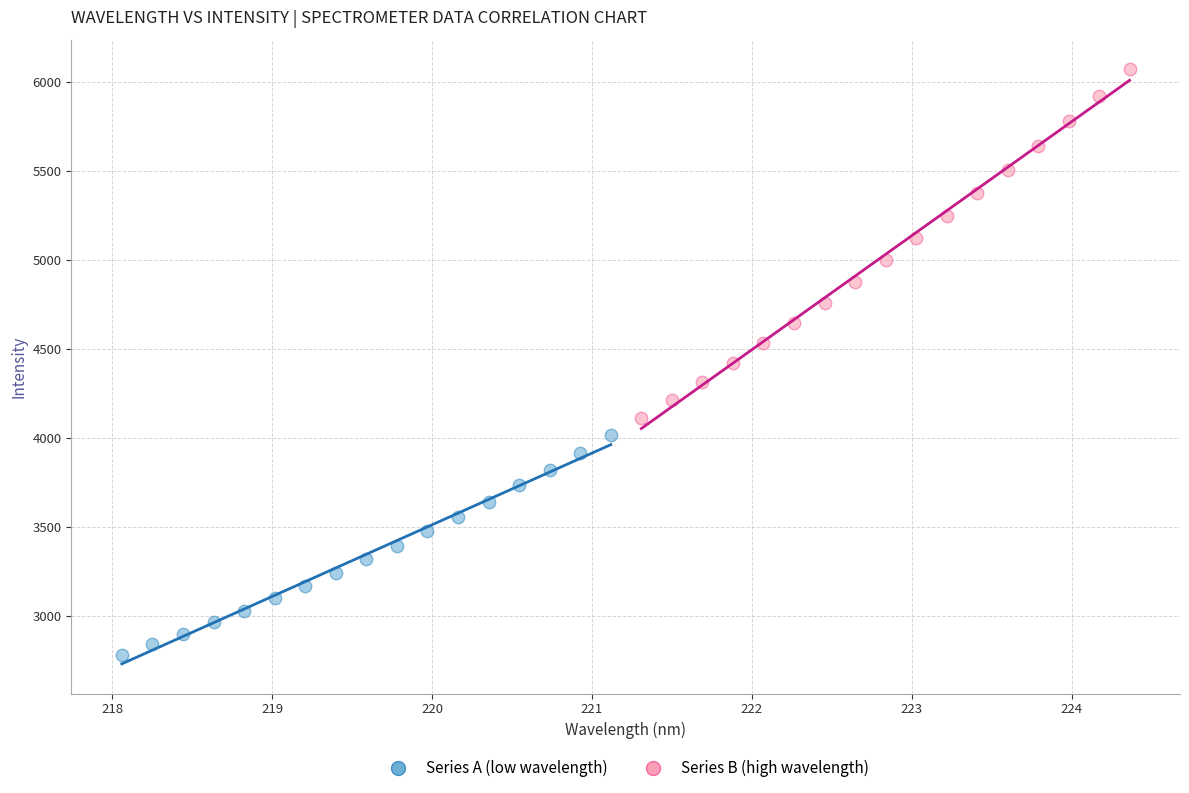

Which series reaches the minimum Y coordinate?

Series A (low wavelength)